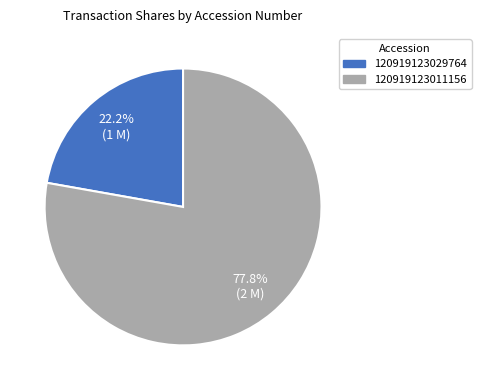

Which category has the biggest portion of the pie?

120919123011156